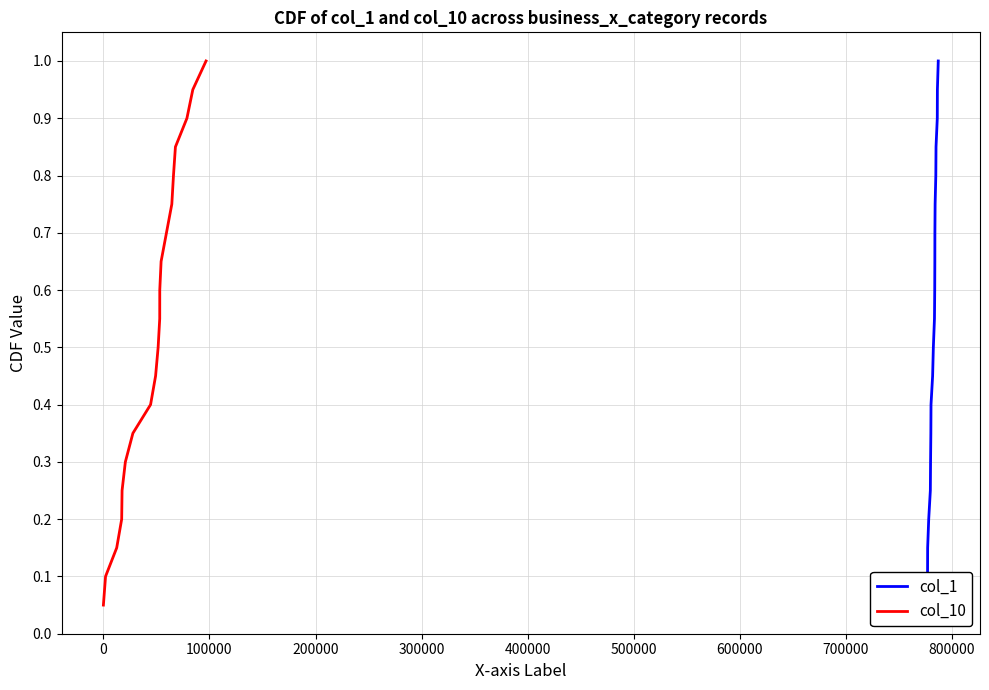

What is the minimum value shown in the chart?

0.1